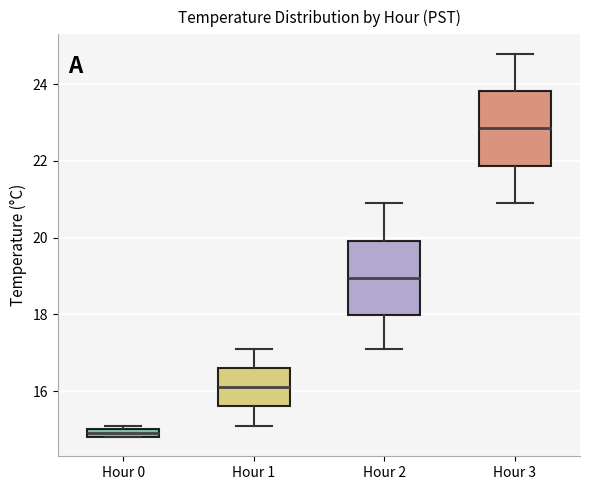

Which box's median line is the highest?

Hour 3